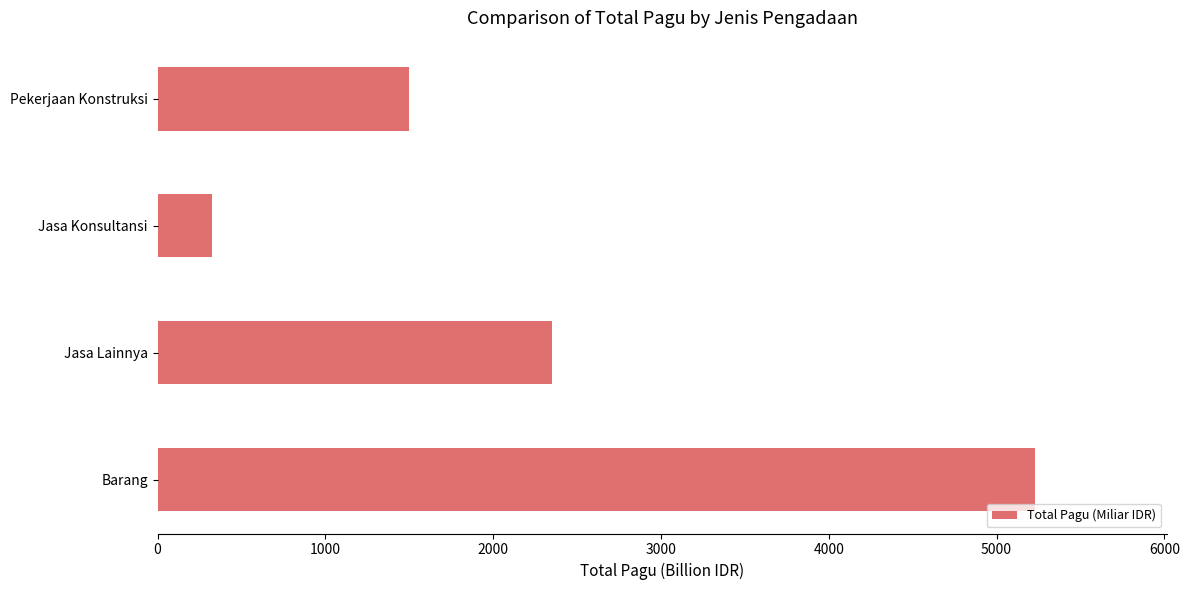

The value at Jasa Lainnya is 3071.4. True or false?

False